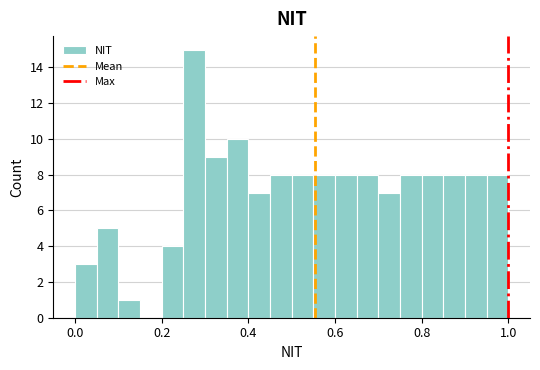

Around what value on the x-axis is the tallest bar? Give the approximate position of its centre, as read against the axis.

0.28